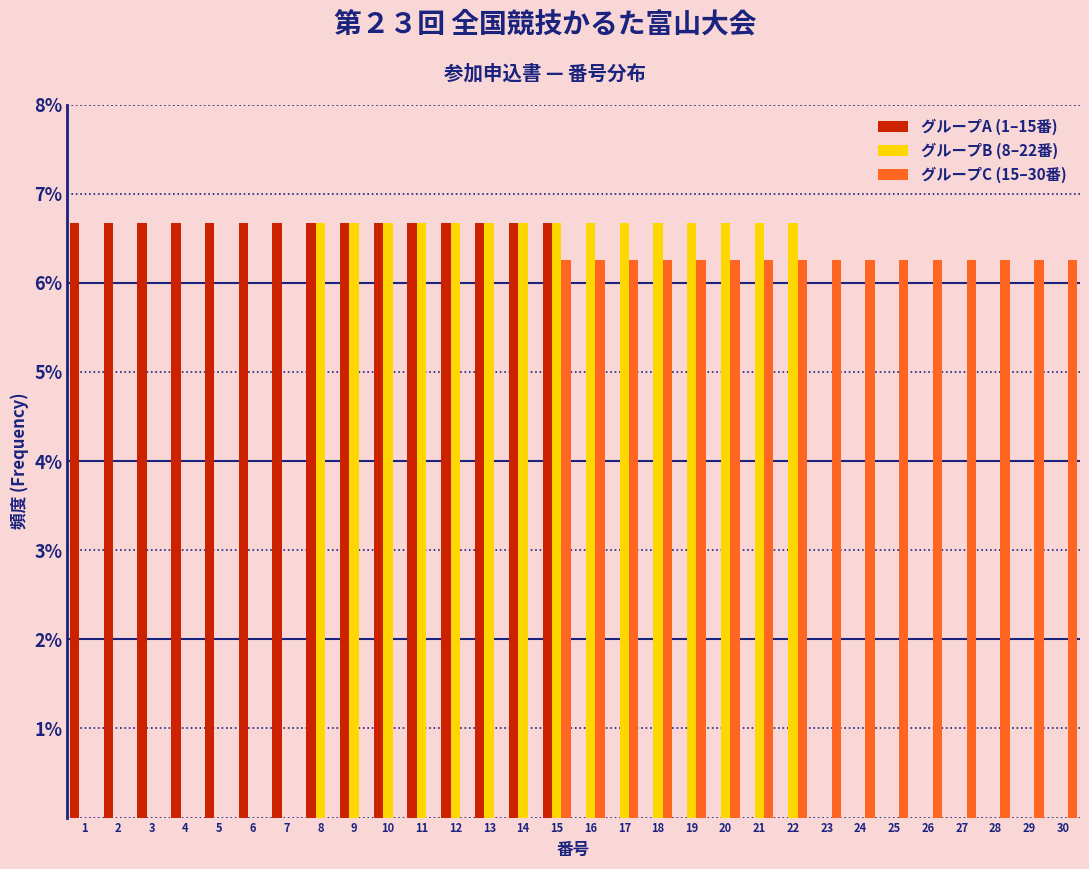

At which category is the sum across all series the highest?

15